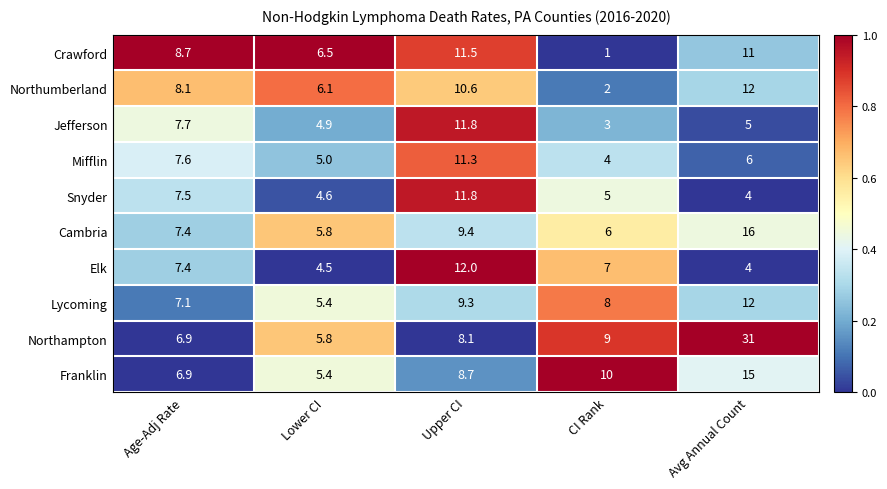

At which category does the chart reach its peak across all series?

Avg Annual Count